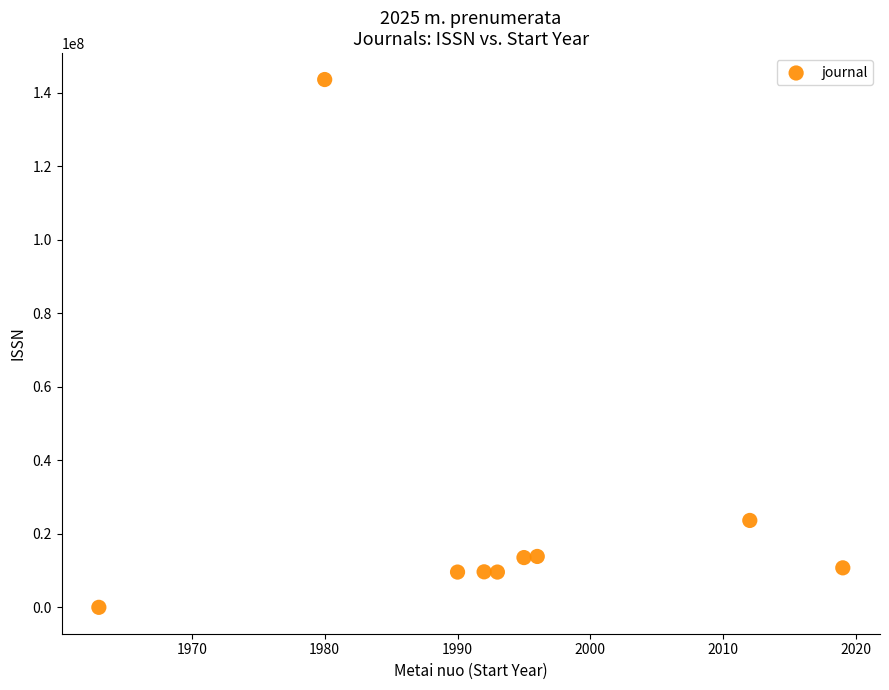

What Y value in the scatter plot is closest to 71815125?

23644710